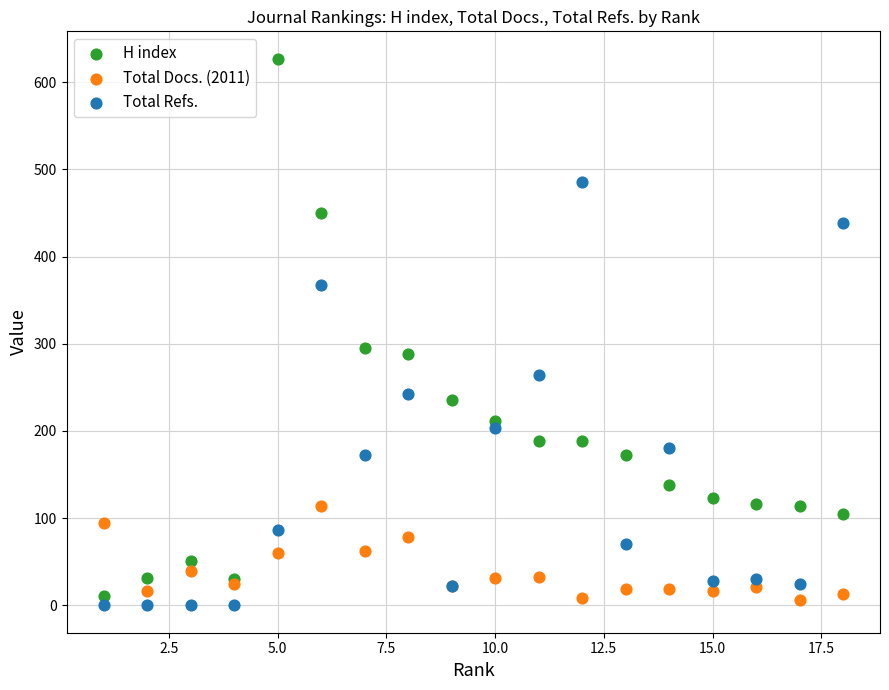

Which series reaches the minimum Y coordinate?

Total Refs.